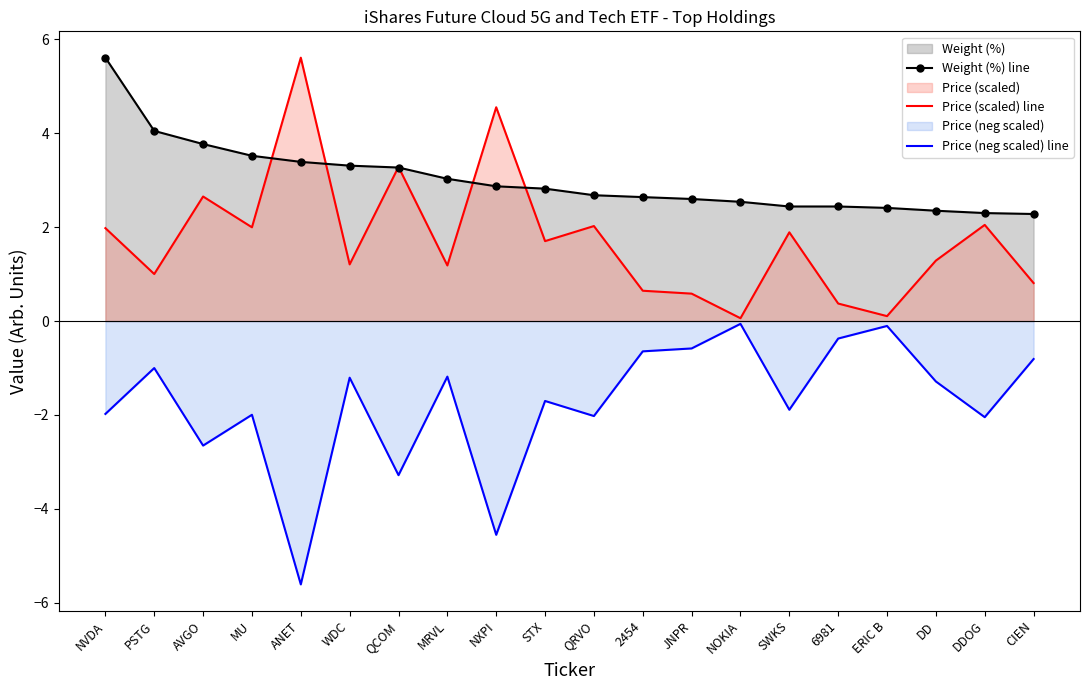

Rank the series at NXPI from lowest to highest value.

Price (neg scaled) line, Weight (%) line, Price (scaled) line